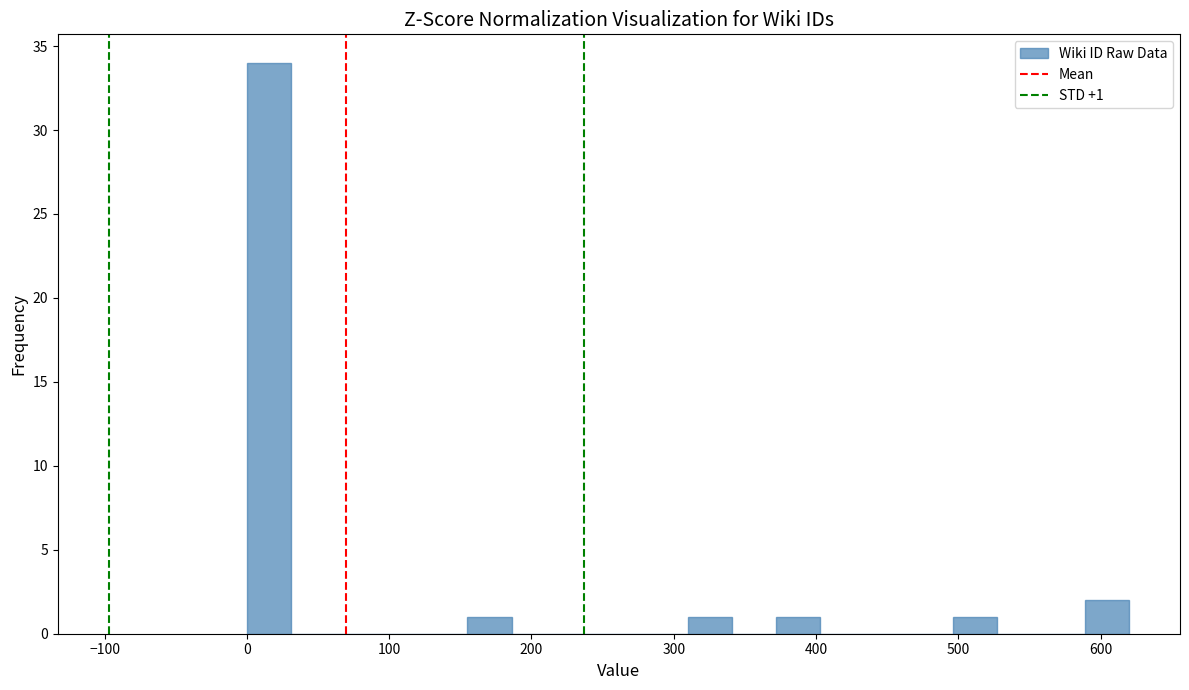

Around what value on the x-axis is the tallest bar? Give the approximate position of its centre, as read against the axis.

20